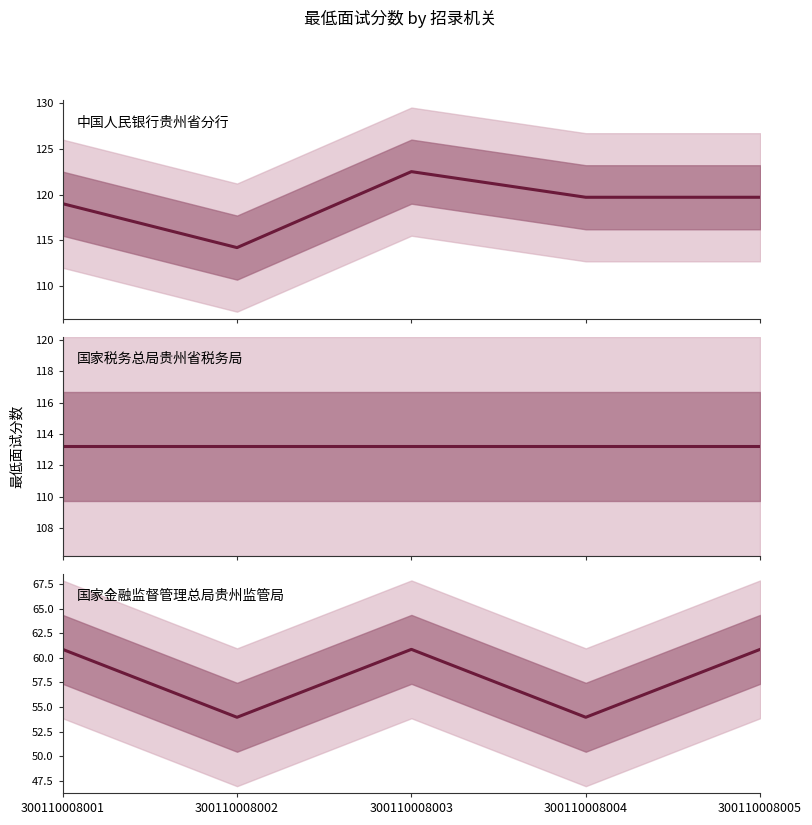

Which has a higher value, 300110008003 or 300110008005?

300110008003